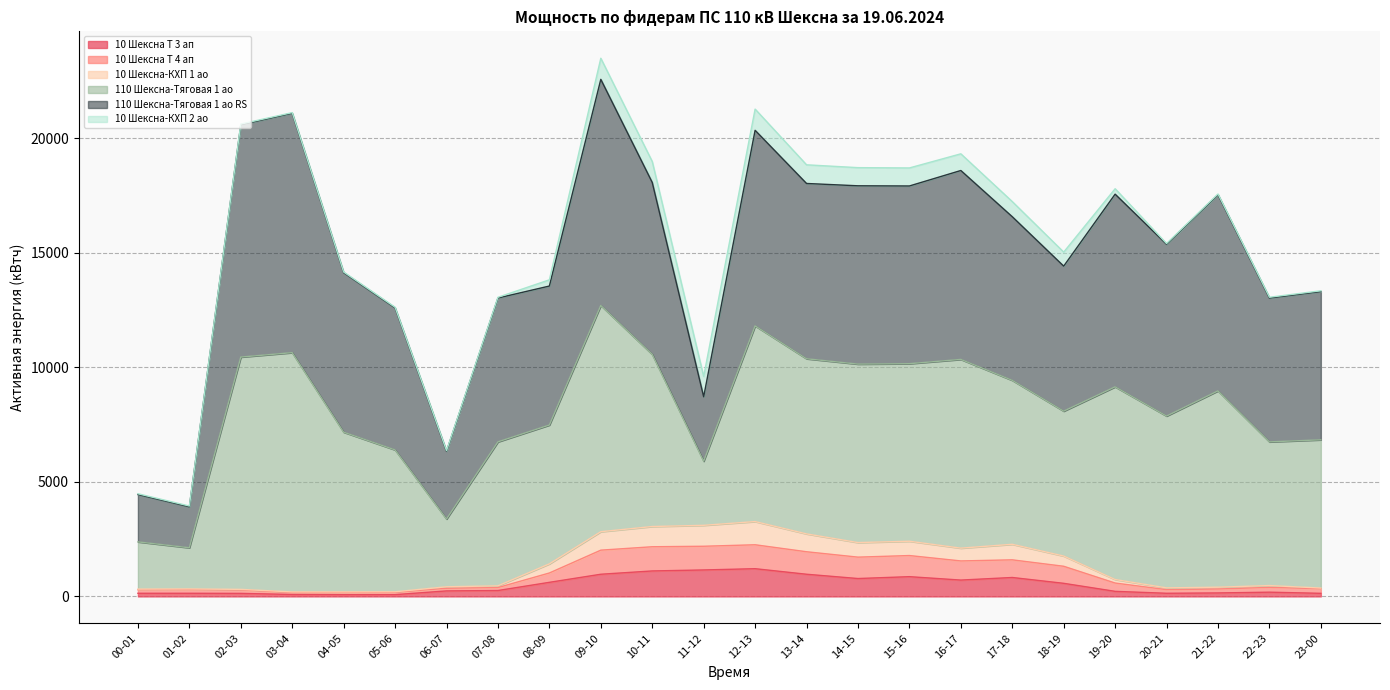

What is the maximum value for 10 Шексна Т 3 ап?

1209.6